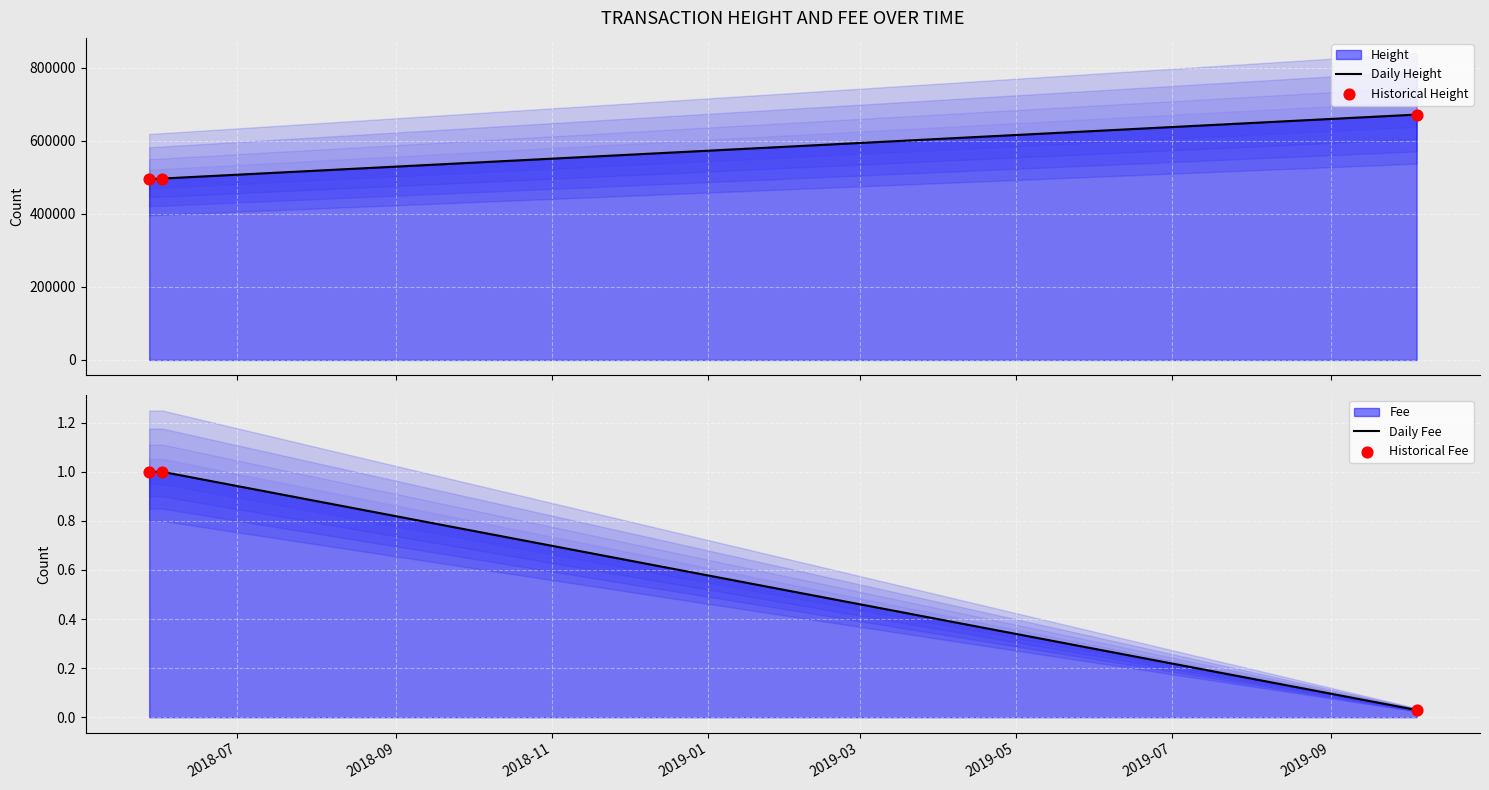

Which series has the largest total across all categories?

Daily Height